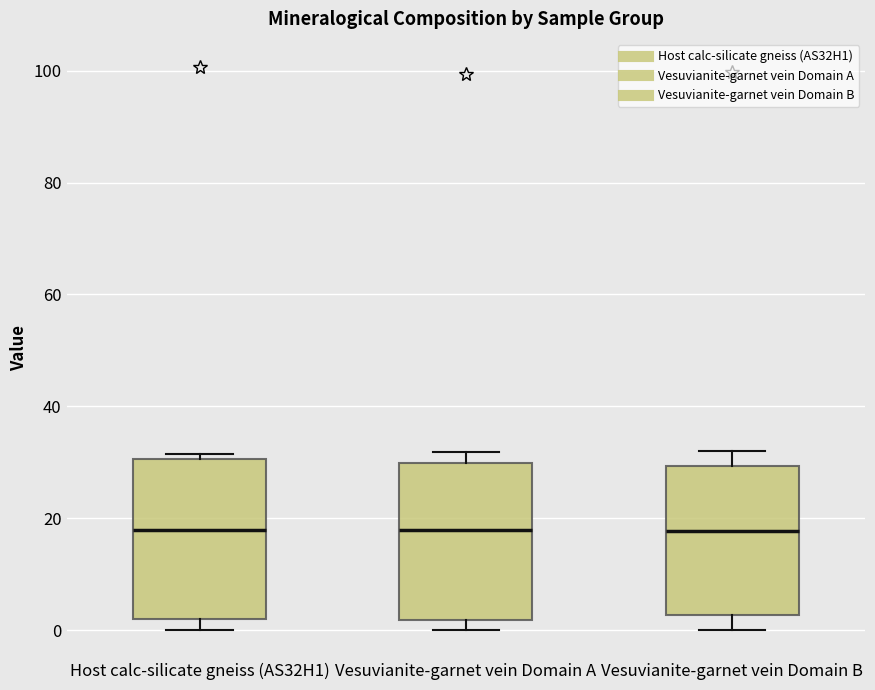

Reading left to right, read every box against the y-axis: the position of its median line, the range the box covers, and the ends of its whiskers. The values are not printed on the chart, so give them approximately, as read against the axis.

Host calc-silicate gneiss (AS32H1): median 18, box 2 to 30, whiskers 0 to 32
Vesuvianite-garnet vein Domain A: median 18, box 2 to 30, whiskers 0 to 32
Vesuvianite-garnet vein Domain B: median 18, box 2 to 30, whiskers 0 to 32